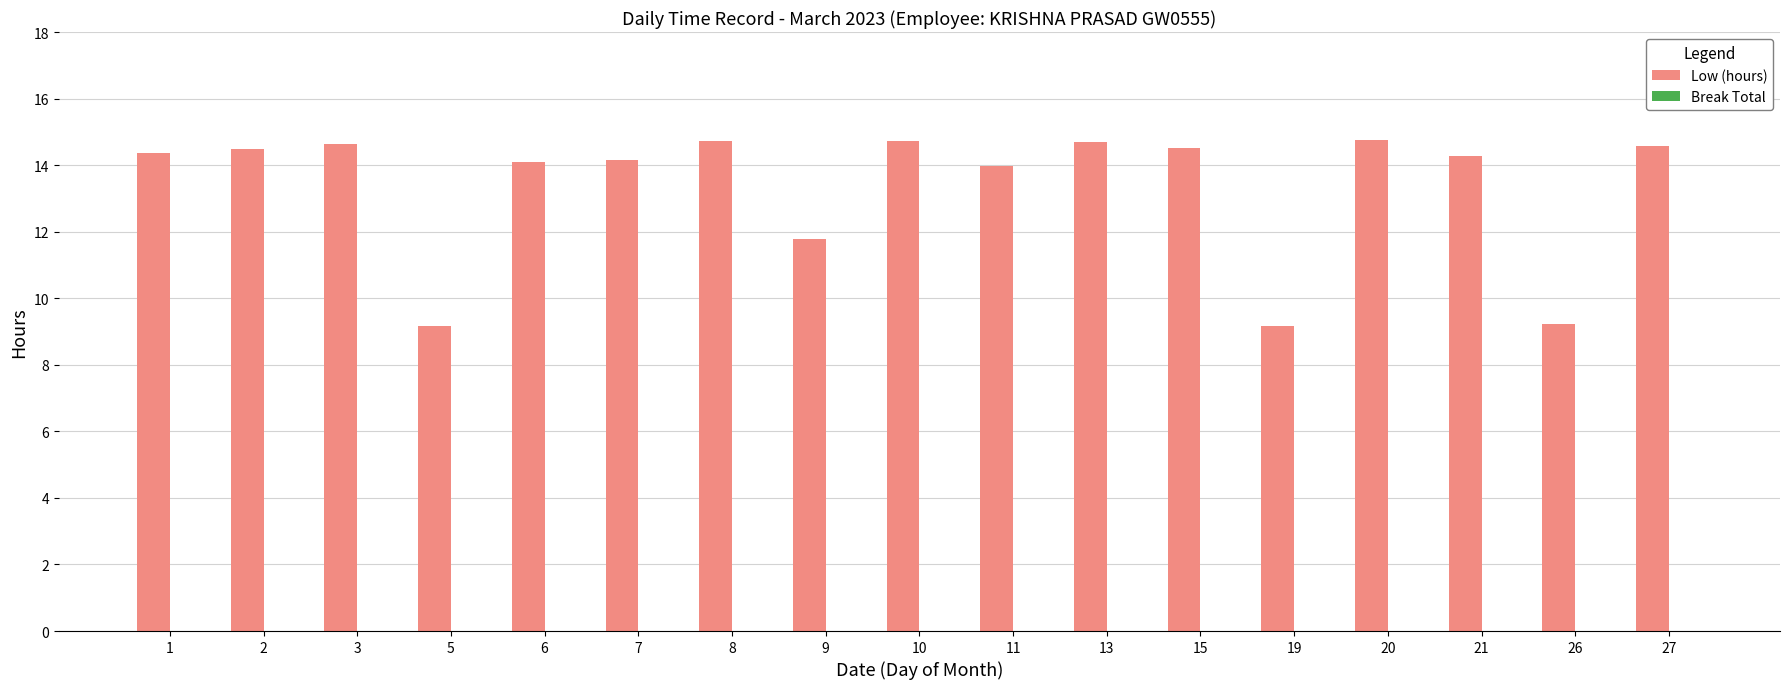

How many data points does each series have?

17